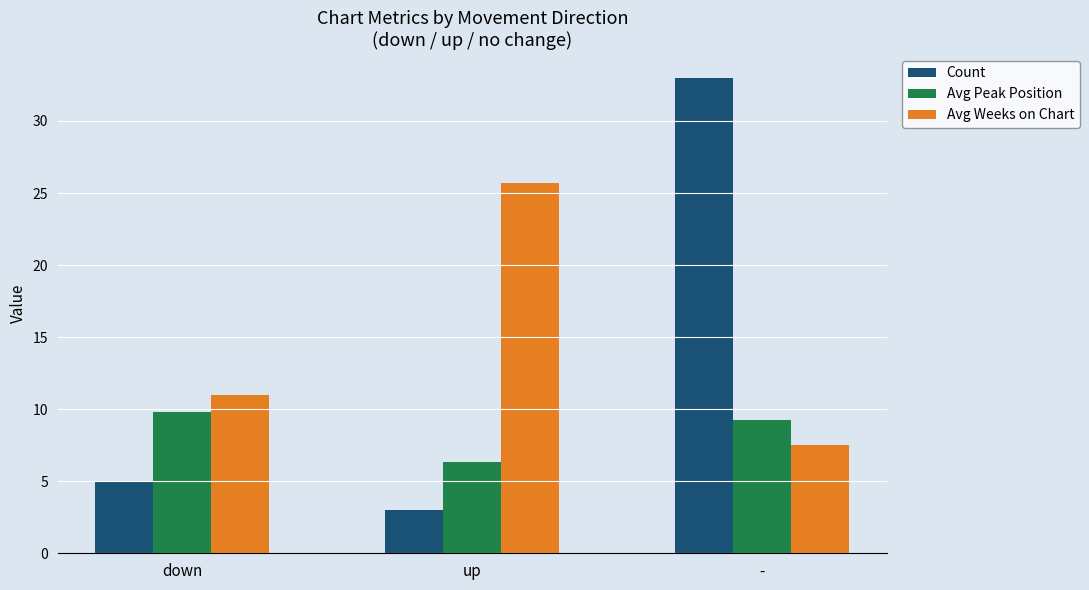

Reading right to left, list all the values displayed in this chart.

Count: -=33.0	up=3.0	down=5.0
Avg Peak Position: -=9.2	up=6.3	down=9.8
Avg Weeks on Chart: -=7.5	up=25.7	down=11.0